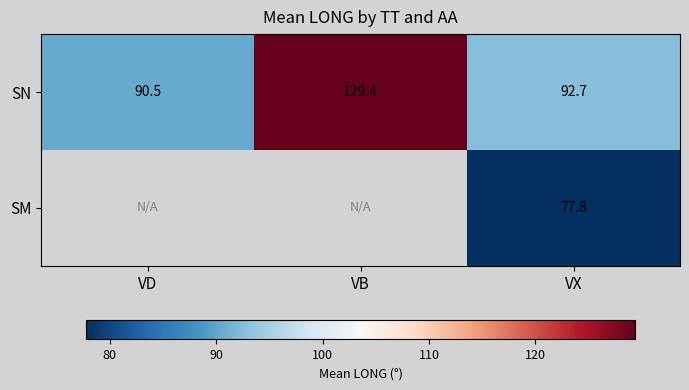

What is the sum of the SN values at VX and VB?

222.1